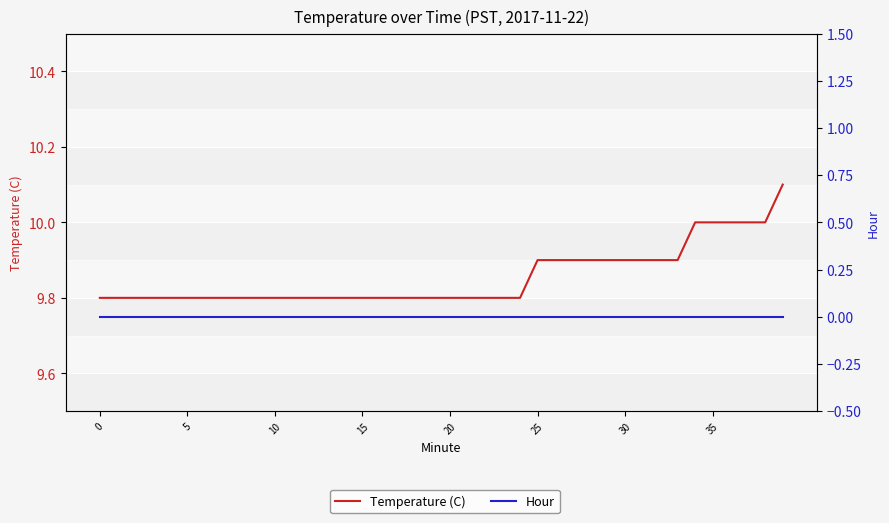

Rank the series by their average value, from lowest to highest.

Hour, Temperature (C)